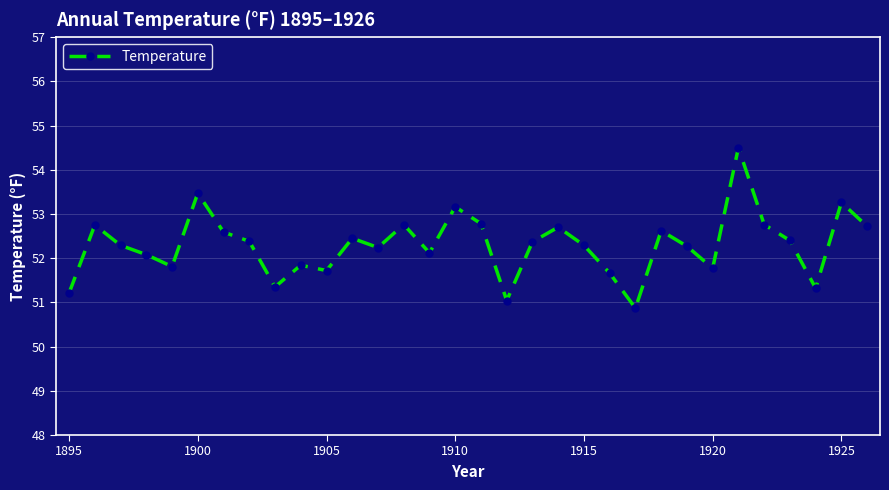

What is the greatest value displayed?

54.5